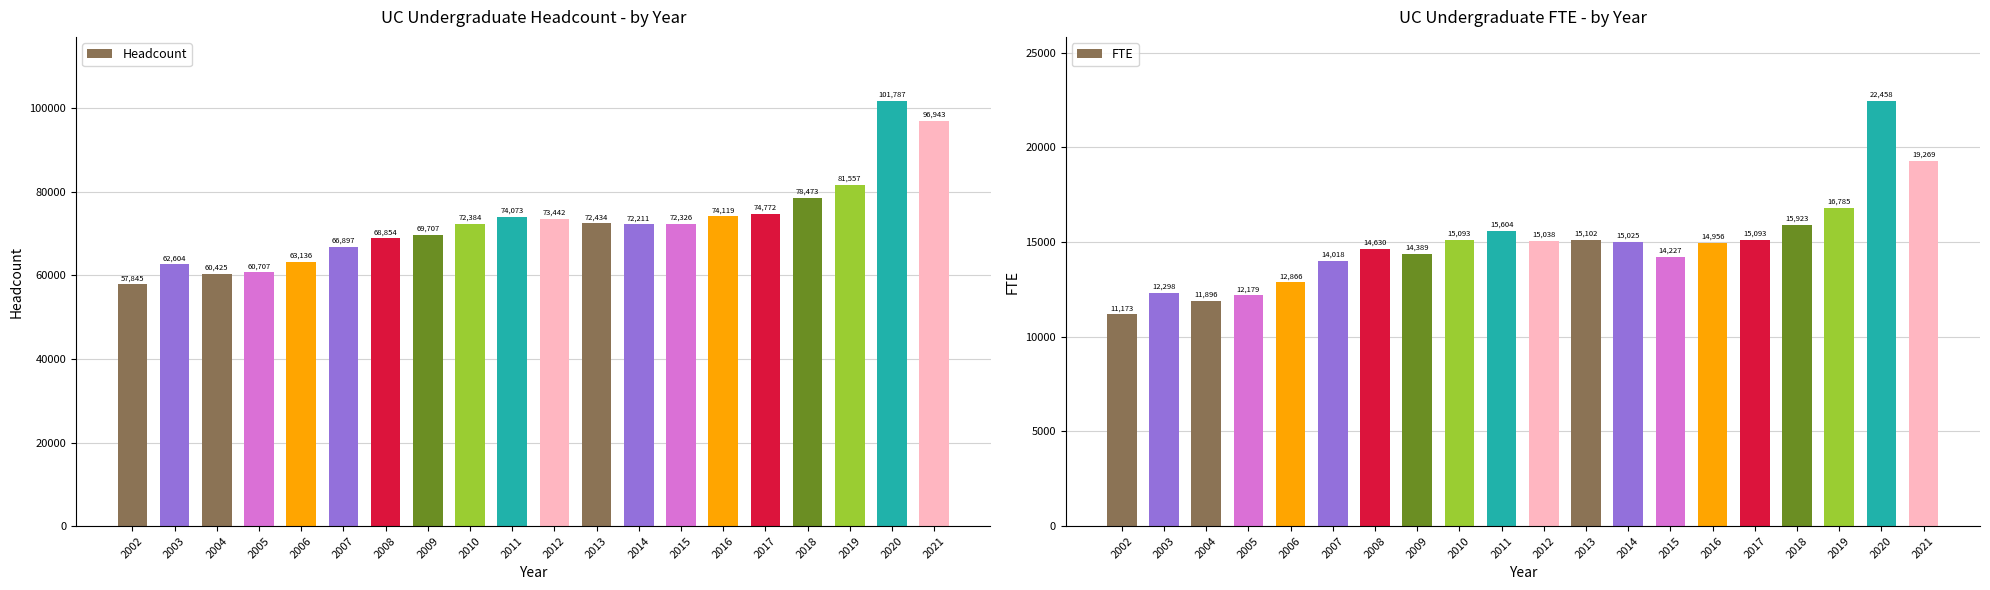

Reading right to left, what are all the values shown in this chart?

Headcount: 2021=96943	2020=101787	2019=81557	2018=78473	2017=74772	2016=74119	2015=72326	2014=72211	2013=72434	2012=73442	2011=74073	2010=72384	2009=69707	2008=68854	2007=66897	2006=63136	2005=60707	2004=60425	2003=62604	2002=57845
FTE: 2021=19269	2020=22458	2019=16785	2018=15923	2017=15093	2016=14956	2015=14227	2014=15025	2013=15102	2012=15038	2011=15604	2010=15093	2009=14389	2008=14630	2007=14018	2006=12866	2005=12179	2004=11896	2003=12298	2002=11173